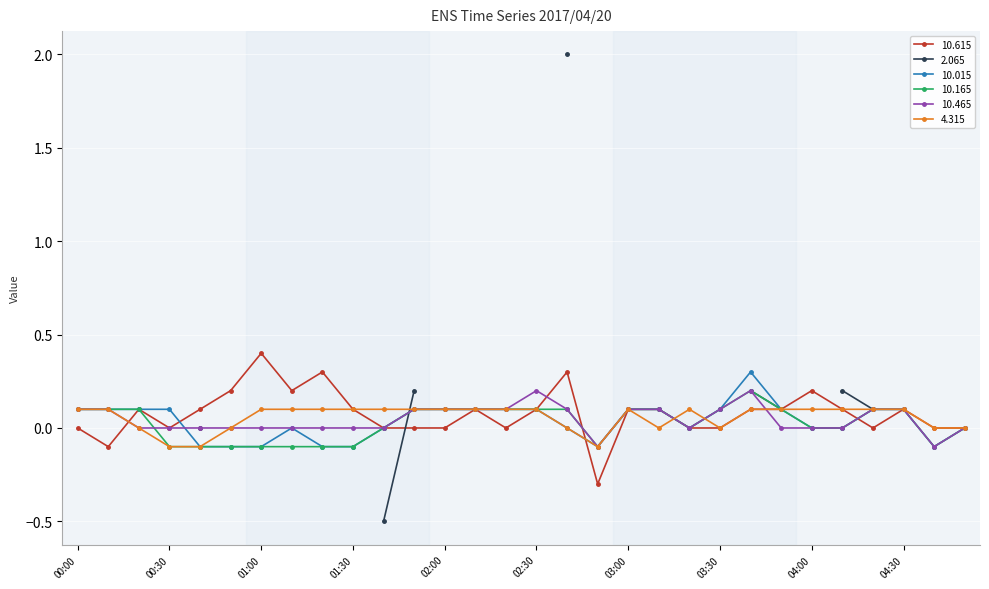

What is the value of the 10.465 point at the 28th from the left?

0.1